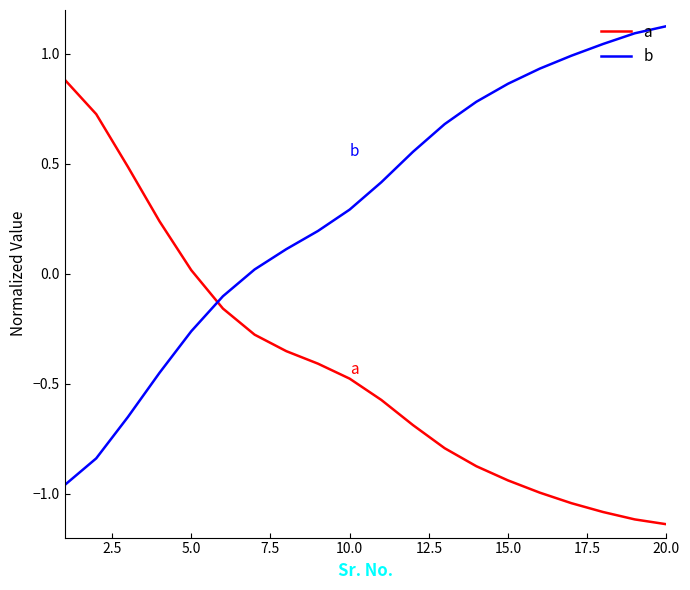

Which series has the largest total across all categories?

b